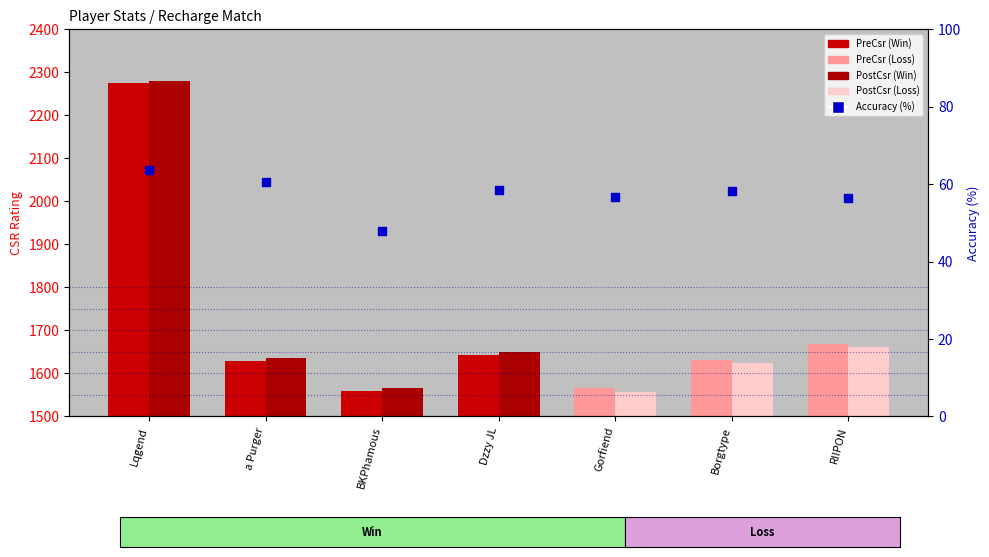

What is the change in value from BKPhamous to Dzzy JL?

+10.4